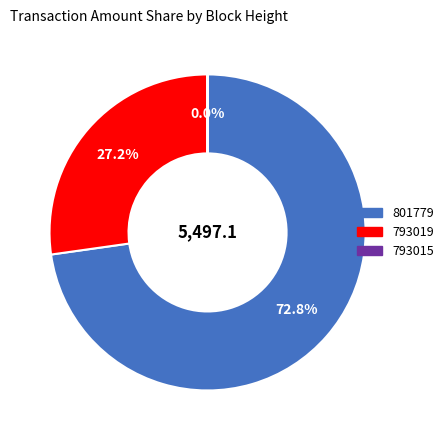

Is it true that 801779 is 64% of the pie?

False